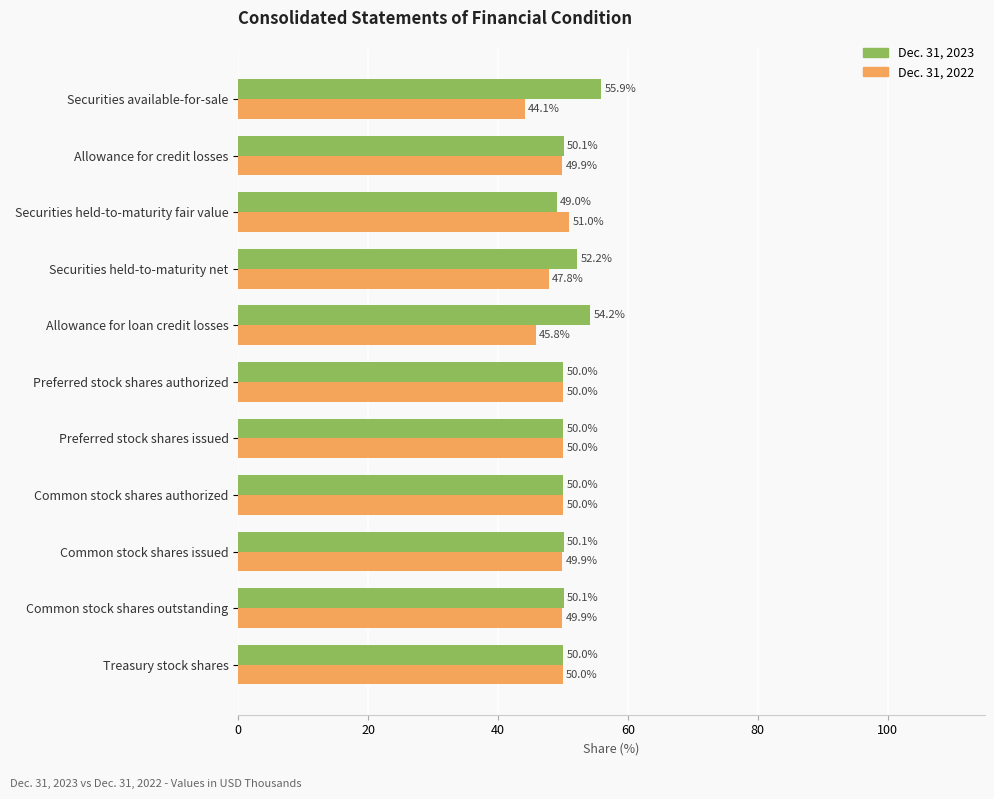

What is the total value across all series at Securities available-for-sale?

100.0